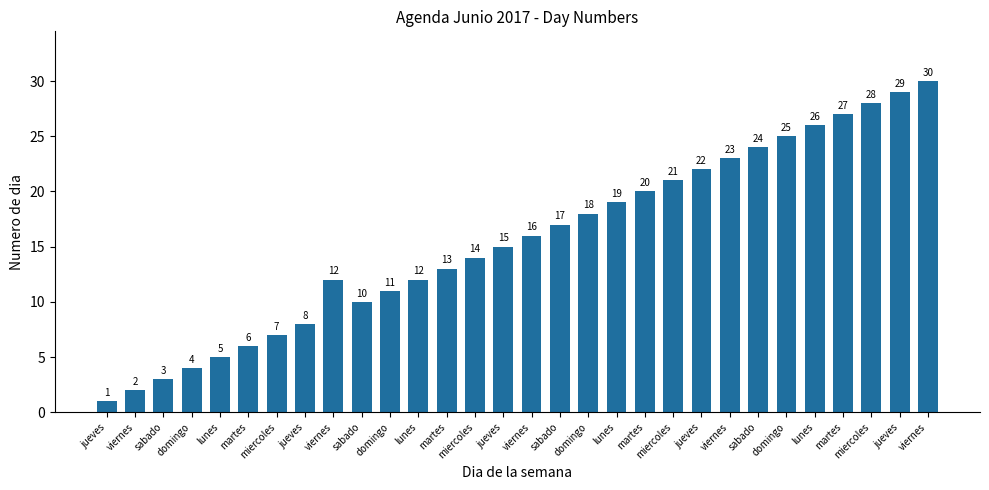

What is the label of the 22nd bar from the left?

jueves